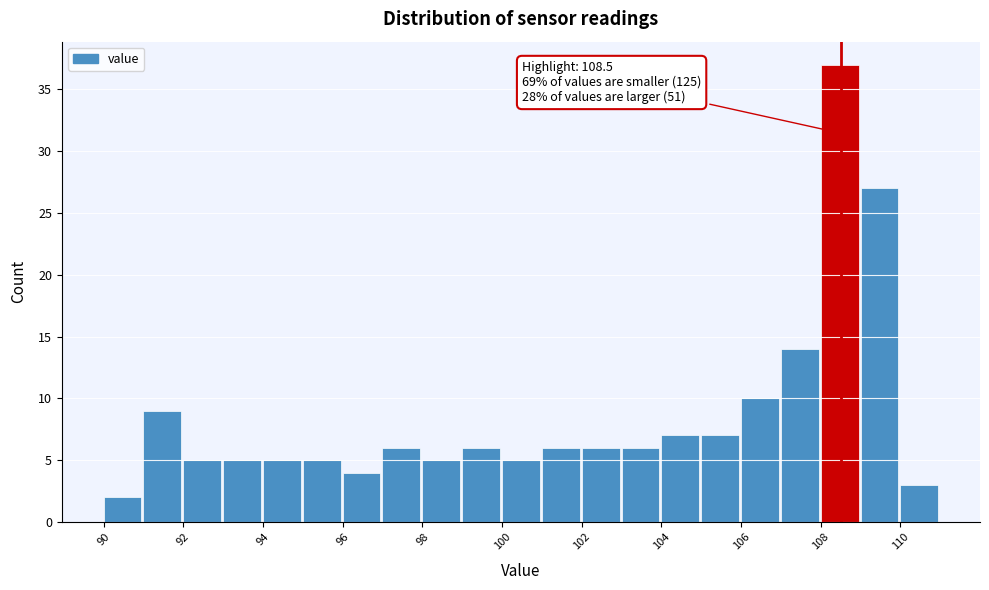

Over which range of the x-axis is the bar tallest?

108 to 109